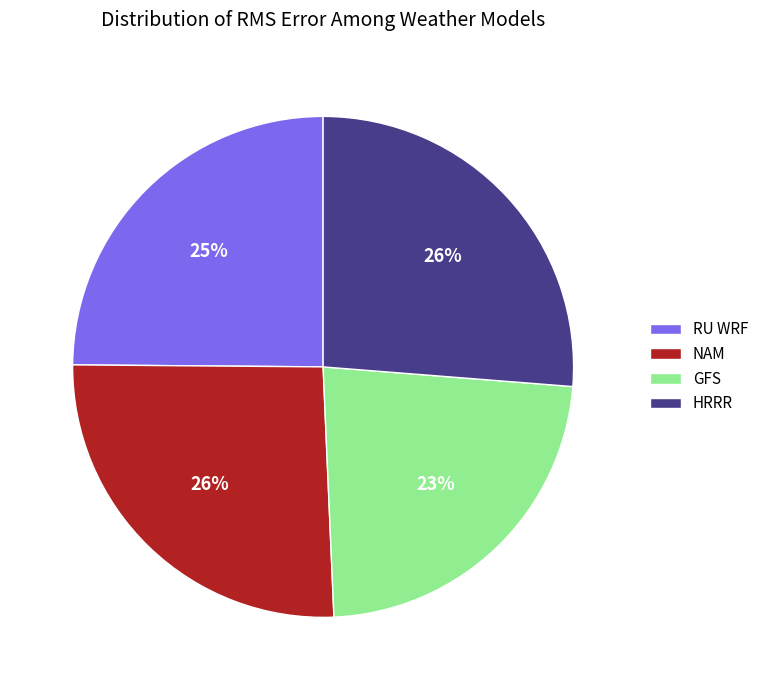

To the nearest percent, what is the difference between the largest and smallest slice percentages?

3%